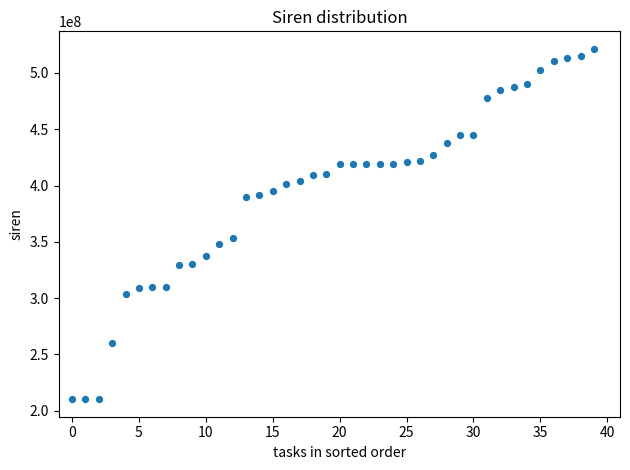

What Y value in the scatter plot is closest to 365771074?

353301765